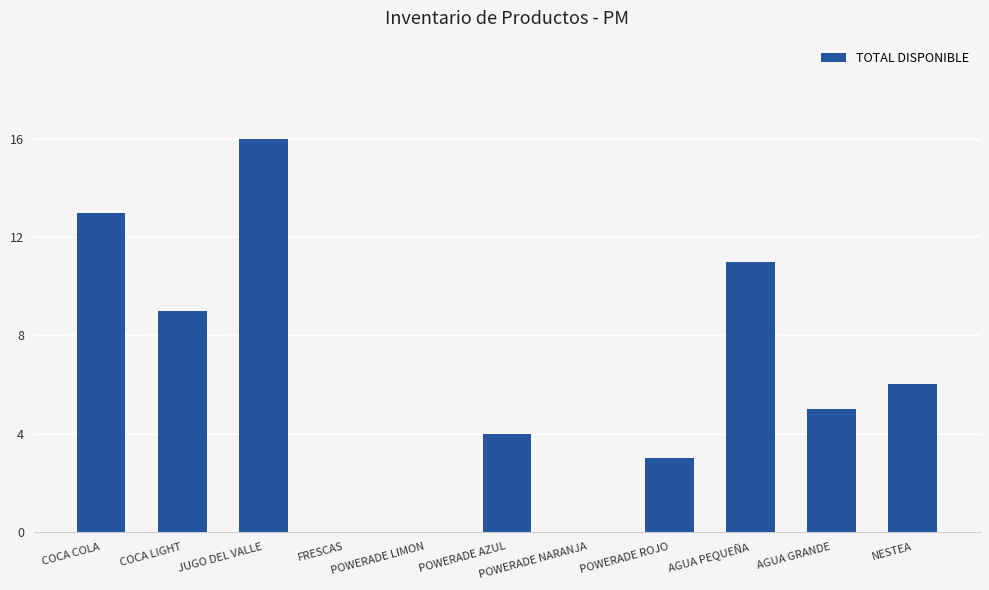

How many categories are shown in the chart?

11